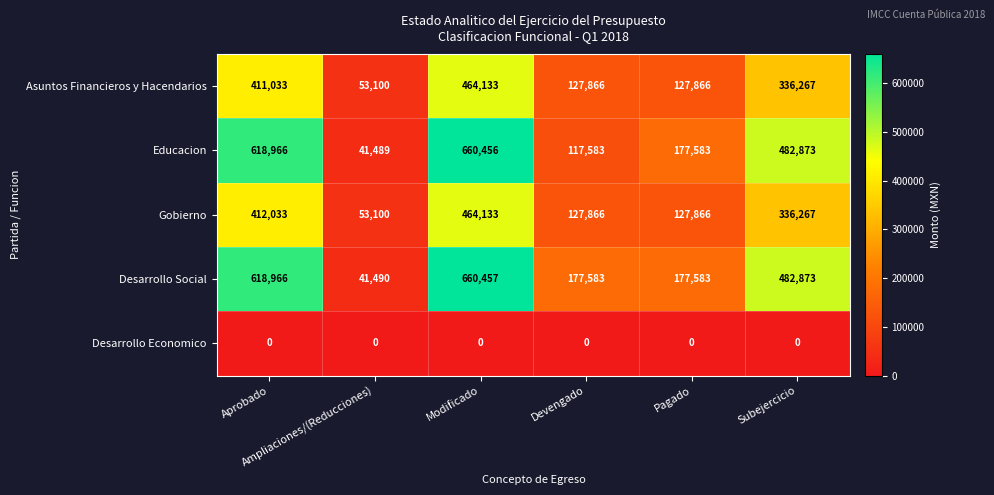

What is the maximum value shown in the chart?

660457